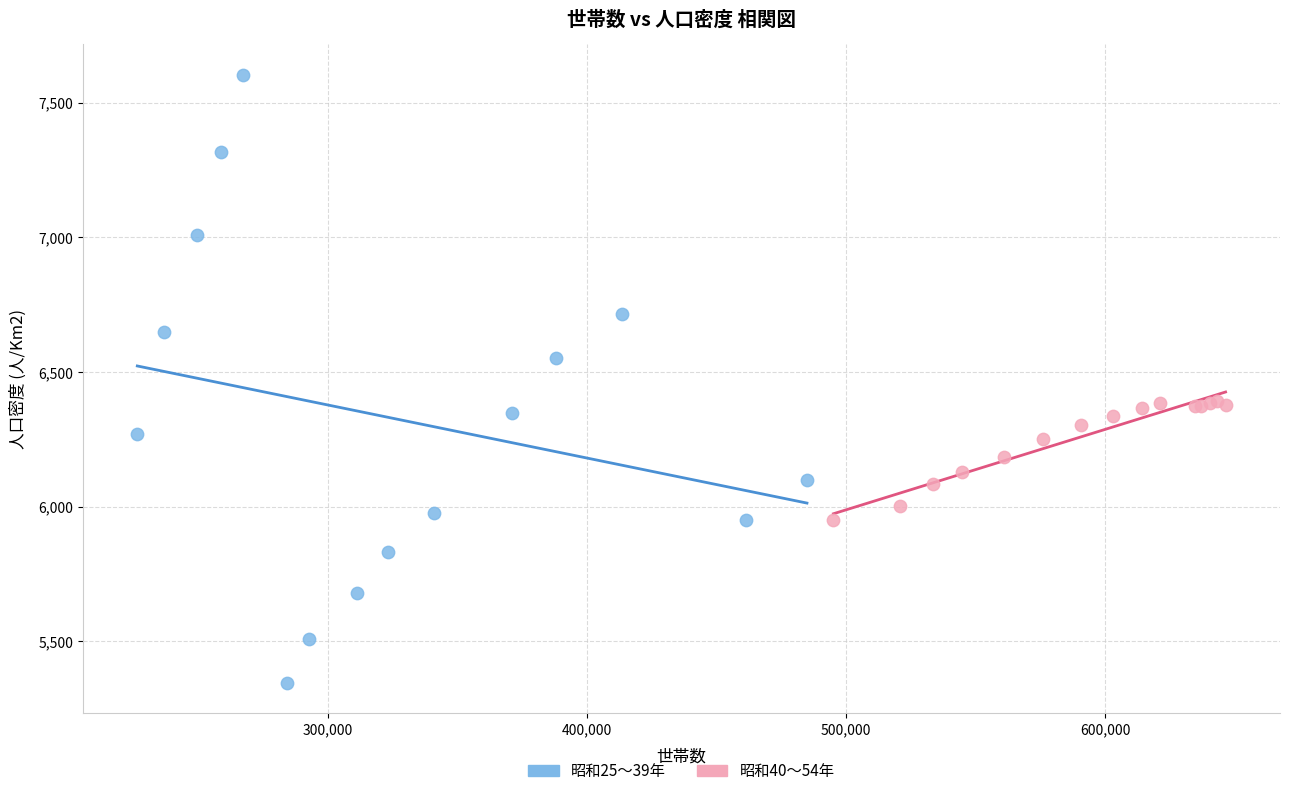

Which series contains the highest Y value?

昭和25〜39年